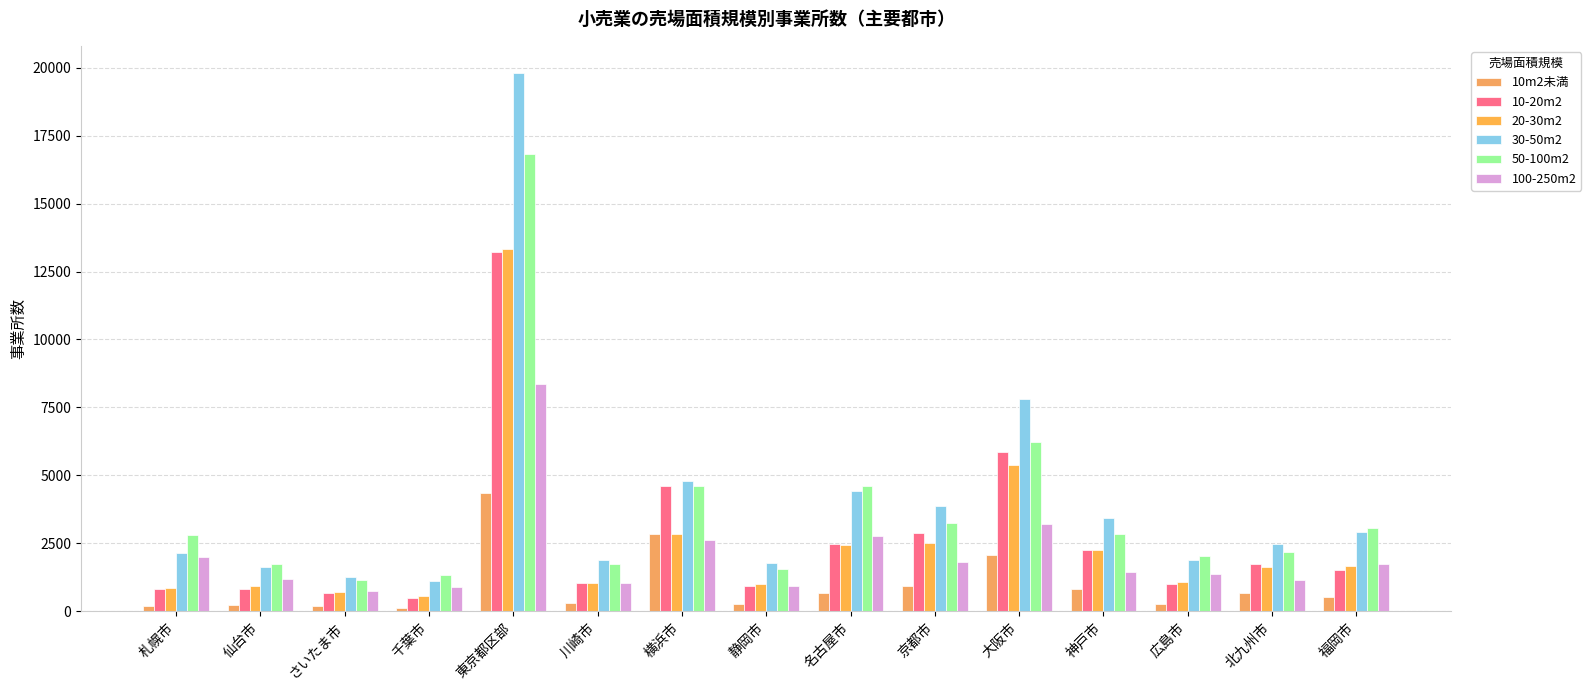

Does the chart contain any negative values?

No